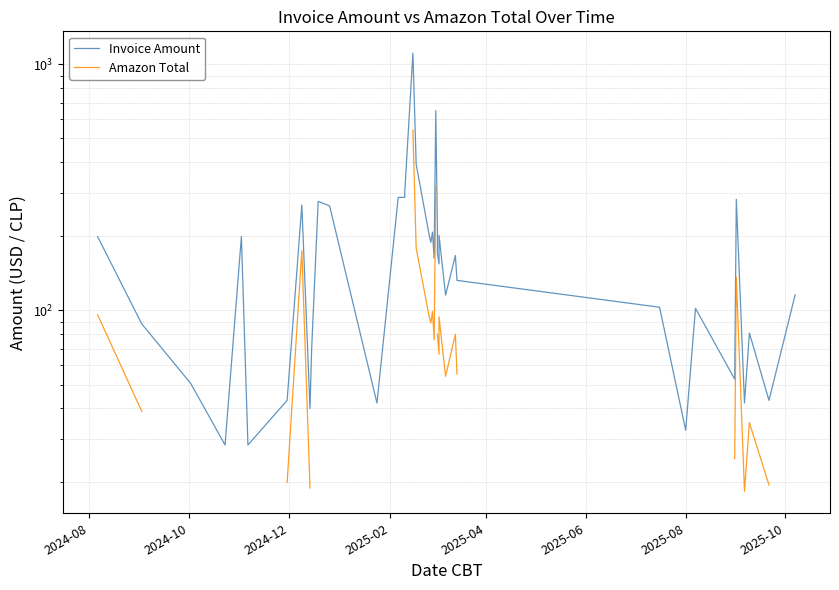

What is the label of the 33rd point from the left?

2025-08